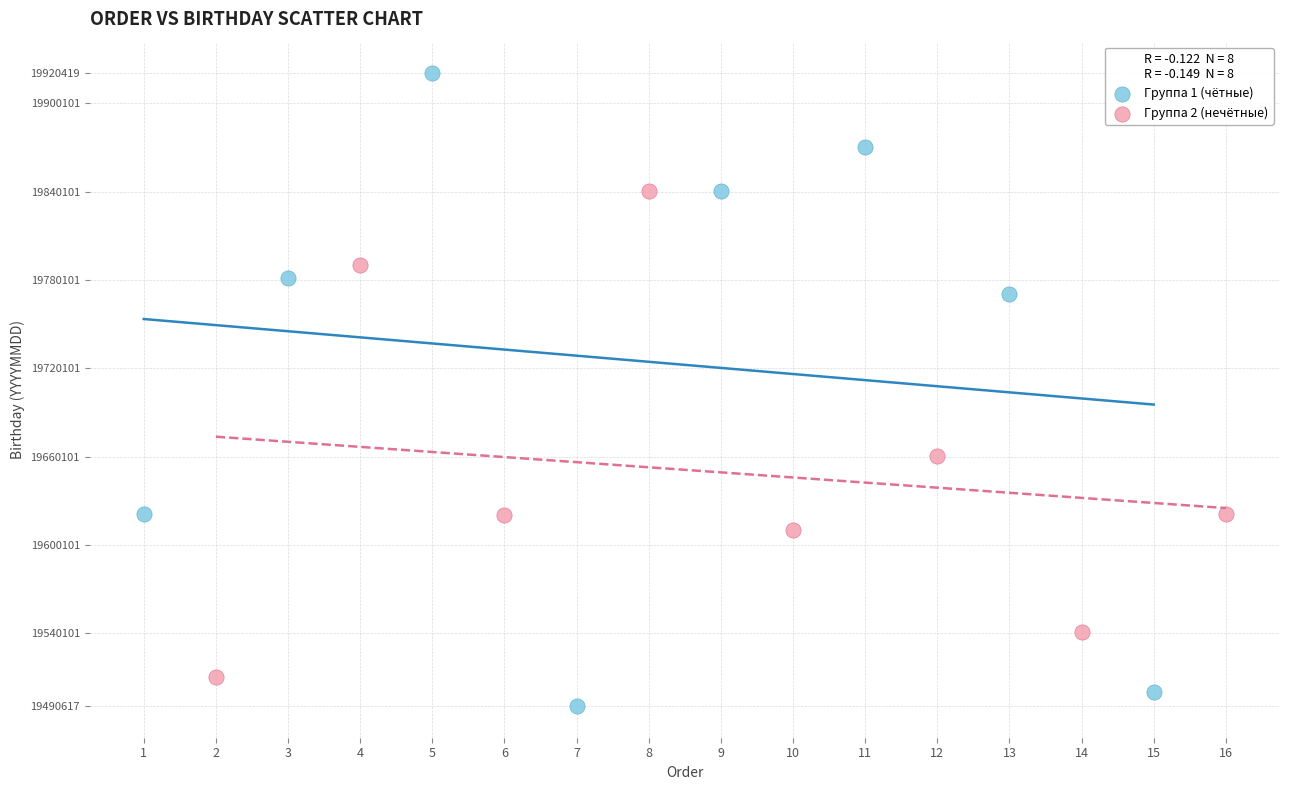

Which series has the largest Y range (max minus min)?

Группа 1 (чётные)